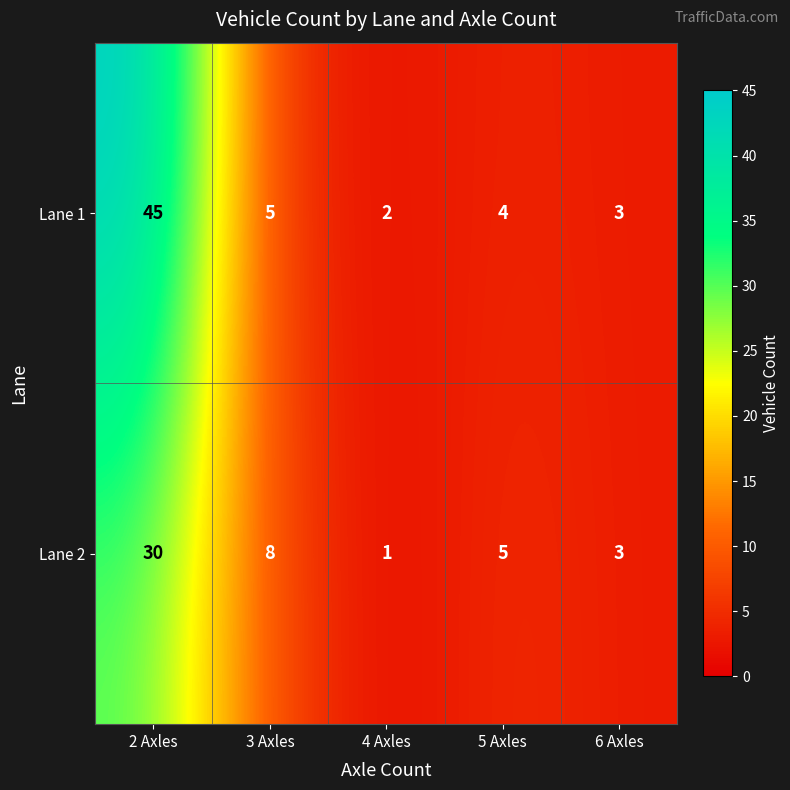

Rank the series at 2 Axles from highest to lowest value.

Lane 1, Lane 2